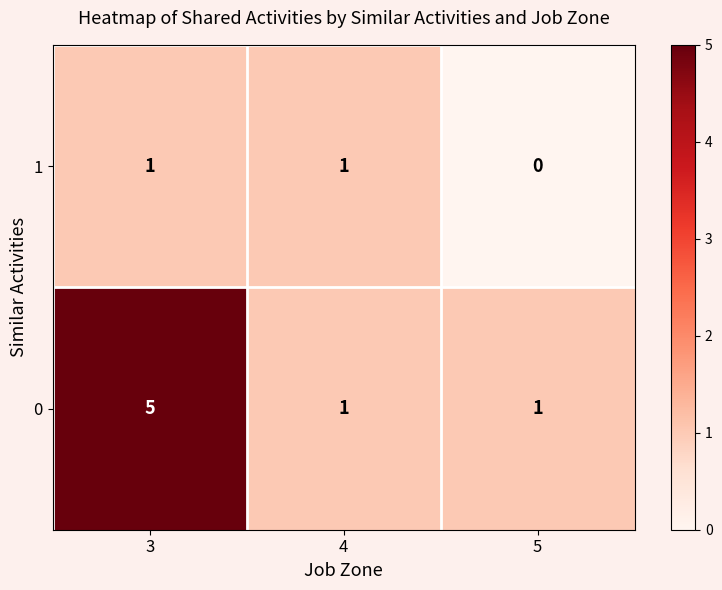

Is it true that 0 equals 1 at 4?

True